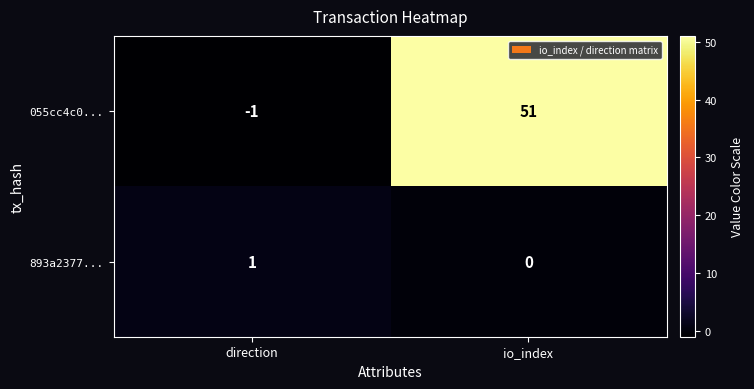

Reading left to right, transcribe all the data shown in this chart.

055cc4c0...: -1	51
893a2377...: 1	0